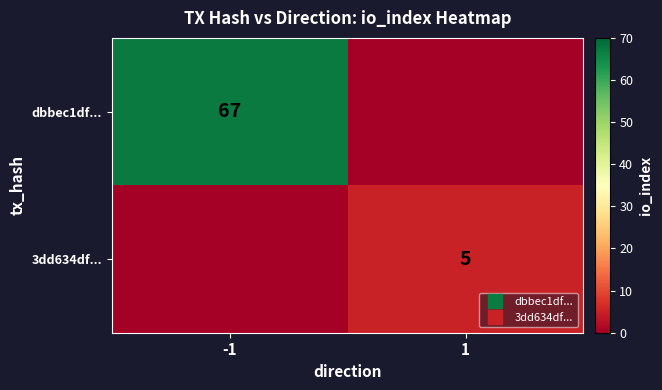

What is the maximum value for 3dd634df...?

5